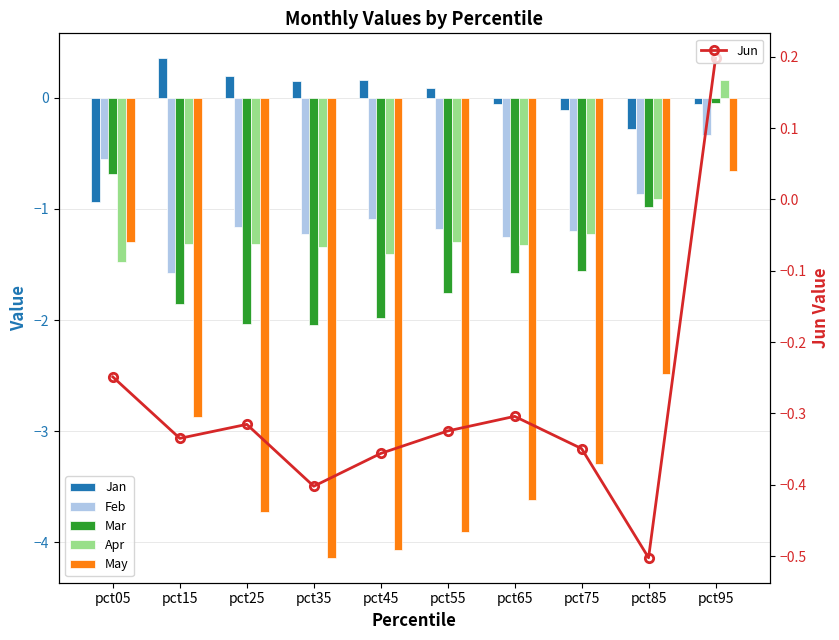

What is the difference between the maximum and minimum values in the Mar series?

2.0